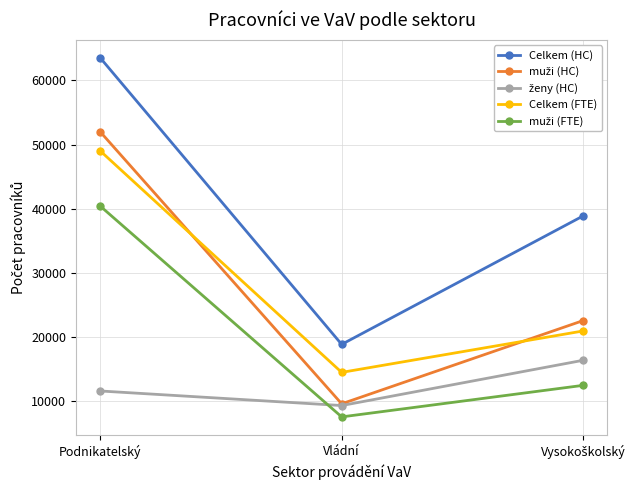

What is the label of the 2nd point from the right?

Vládní